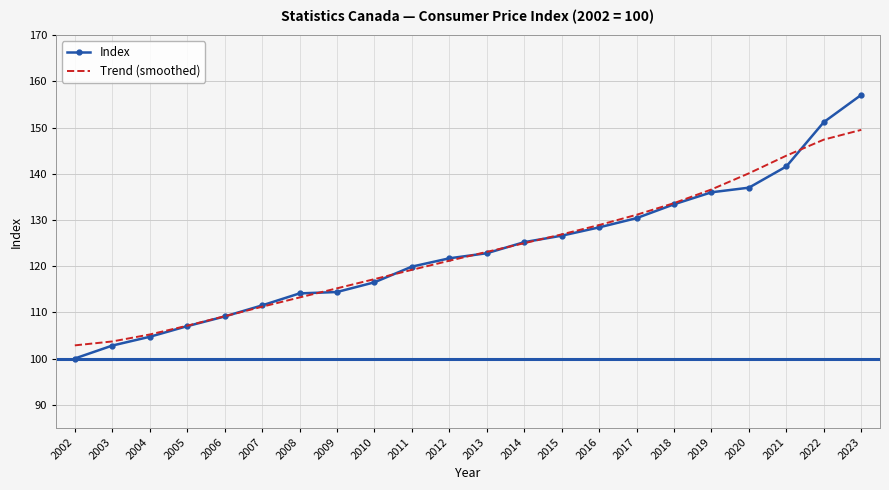

Which series has the largest range (max minus min)?

Index